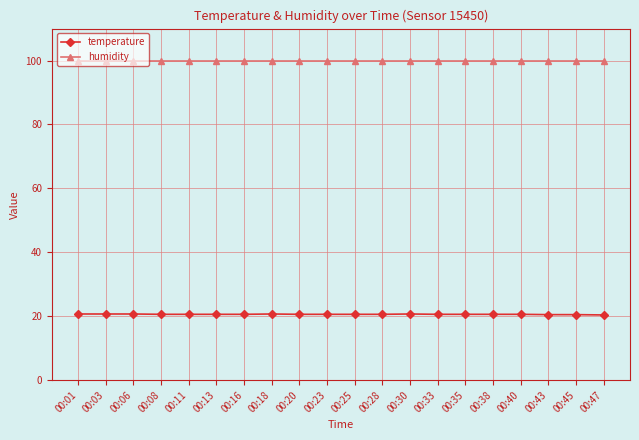

True or false: temperature and humidity cross at least once.

False